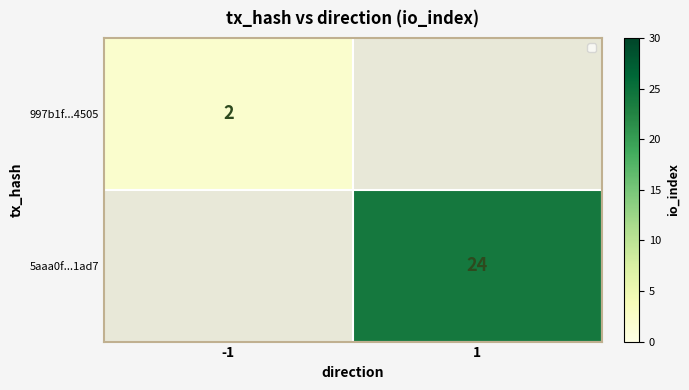

Is it true that 5aaa0f...1ad7 equals 43 at 1?

False